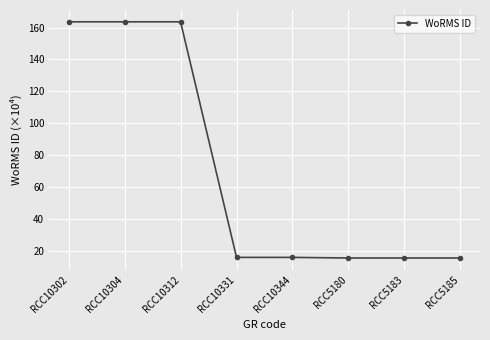

The value at RCC10312 is 163.6. True or false?

True